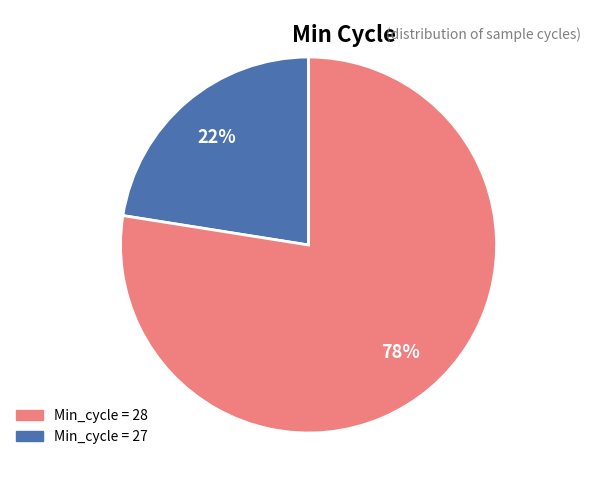

Is there any slice that represents more than half of the pie?

Yes